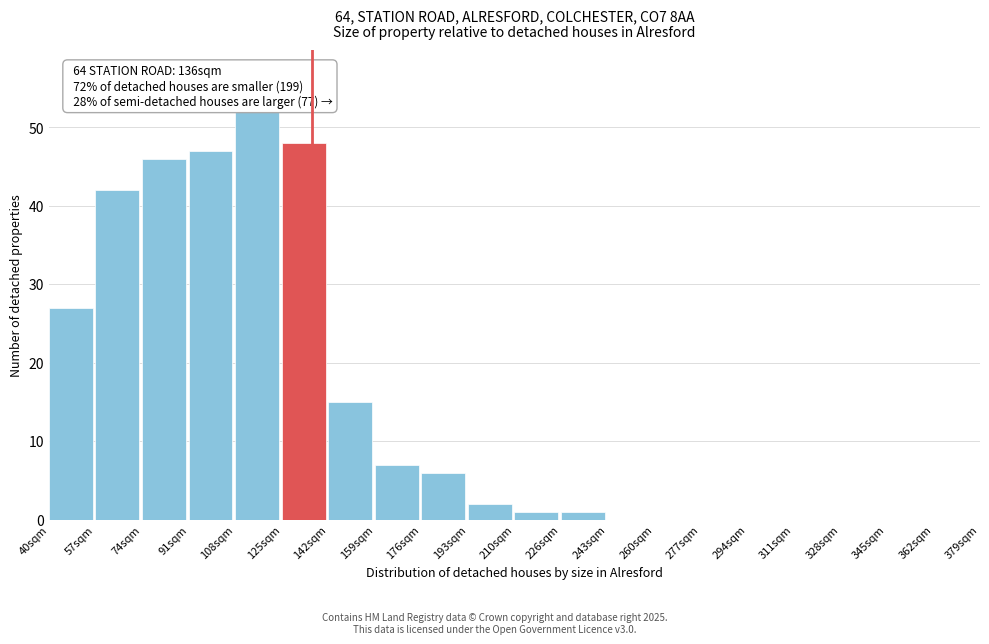

Reading right to left, extract all data points from this chart.

362sqm=0	345sqm=0	328sqm=0	311sqm=0	294sqm=0	277sqm=0	260sqm=0	243sqm=0	226sqm=1	210sqm=1	193sqm=2	176sqm=6	159sqm=7	142sqm=15	125sqm=48	108sqm=52	91sqm=47	74sqm=46	57sqm=42	40sqm=27